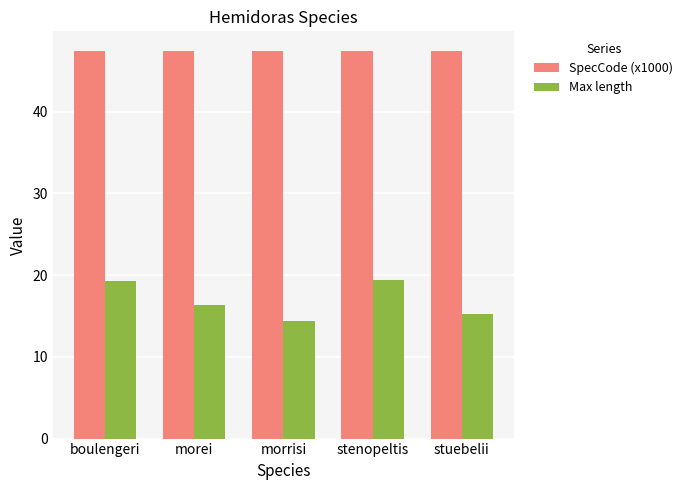

The value of SpecCode (x1000) at morei is 16.3. True or false?

False